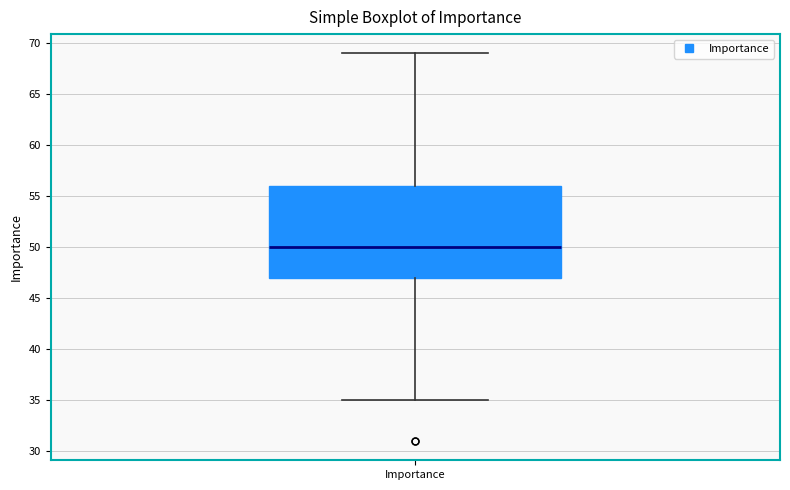

Transcribe this box plot: give where the median line is, the range the box spans, and where the two whiskers end, as read against the y-axis. The values are not printed on the chart, so give them approximately, as read against the axis.

median 50, box 47 to 56, whiskers 35 to 69